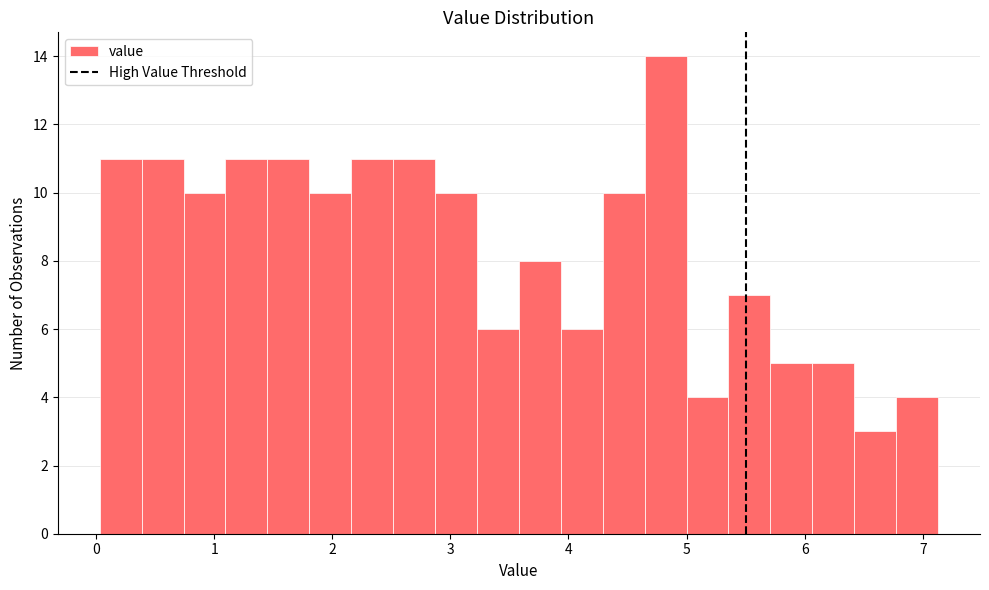

Around what value on the x-axis is the tallest bar? Give the approximate position of its centre, as read against the axis.

4.8